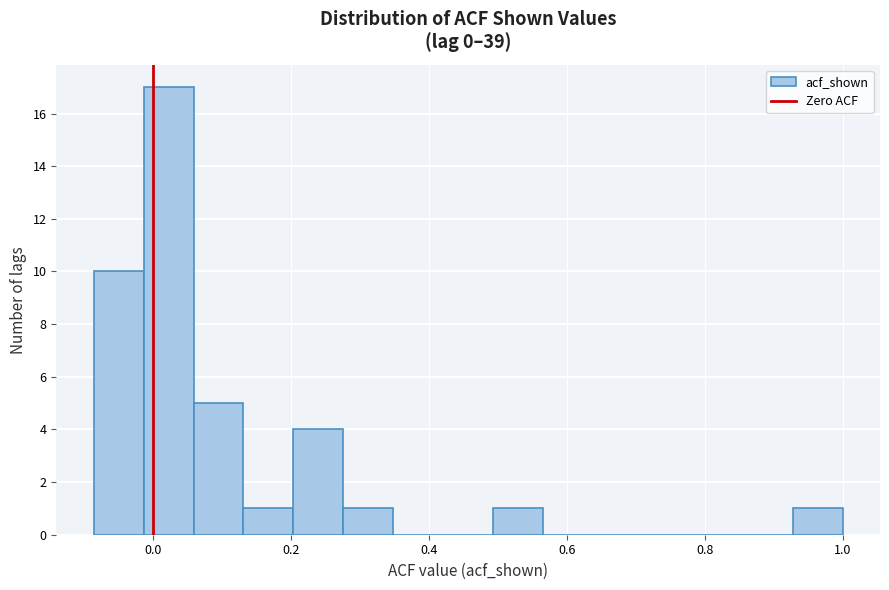

Read against the x-axis, roughly where is the centre of the tallest bar?

0.02